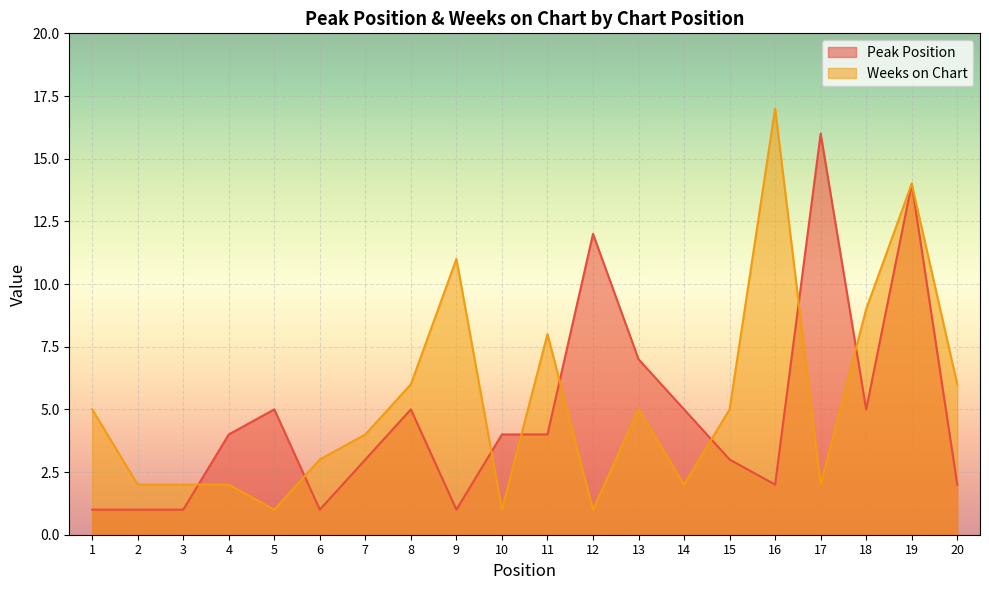

What are all the series names shown in the legend?

Peak Position, Weeks on Chart